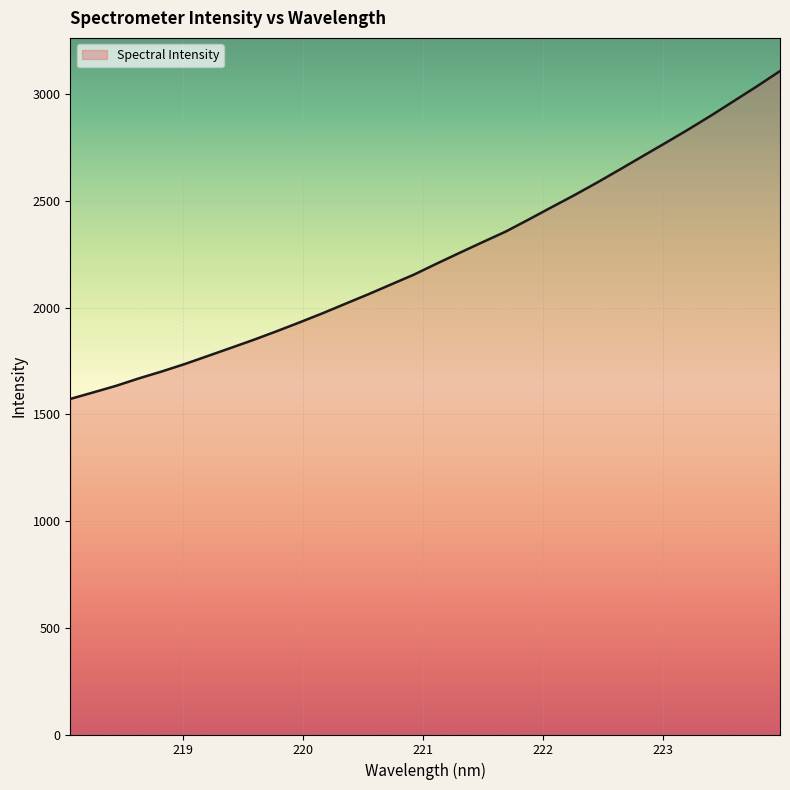

What is the minimum value shown in the chart?

1572.3